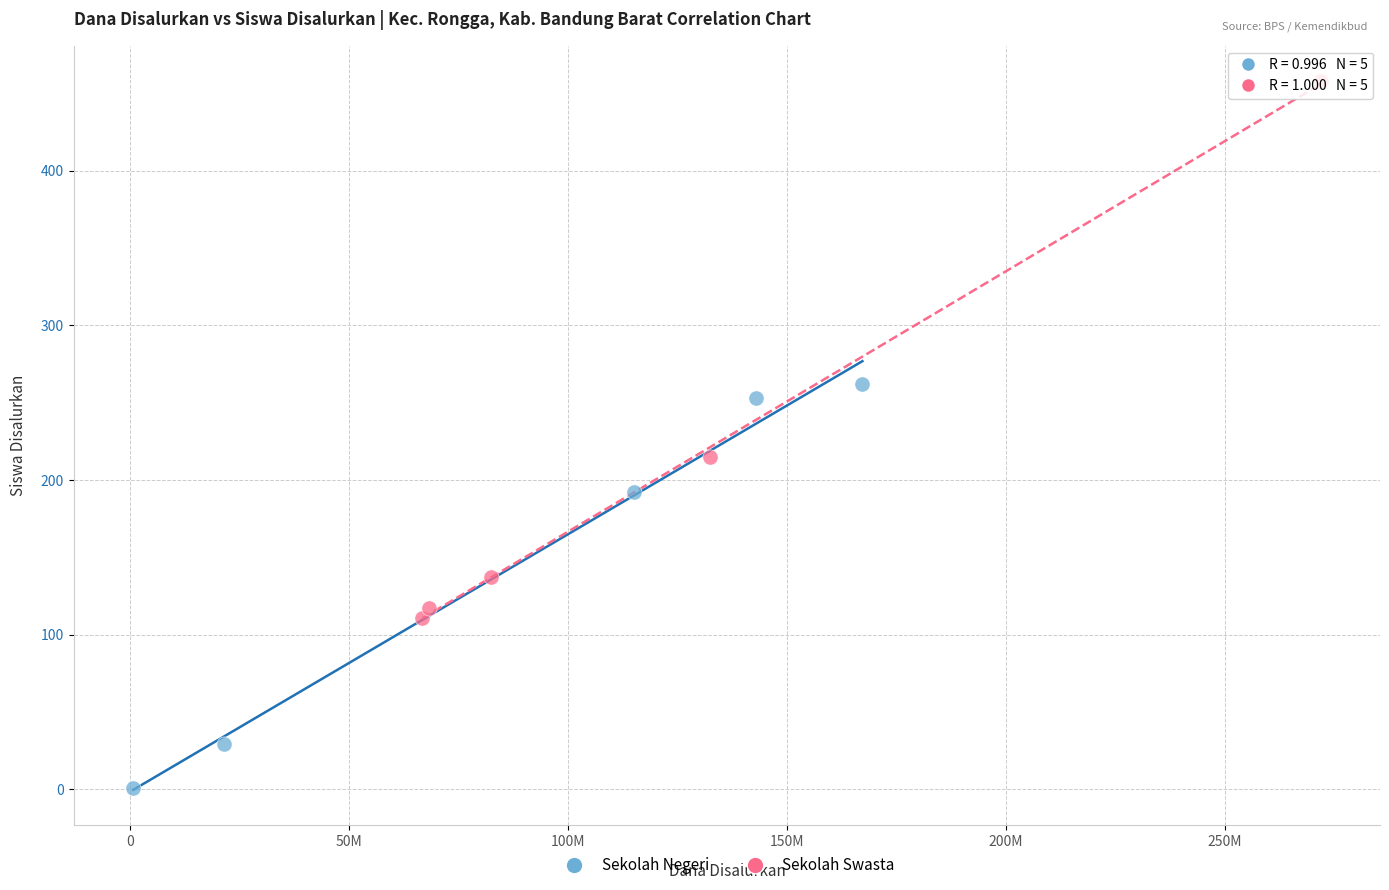

Which series contains the highest Y value?

Sekolah Swasta